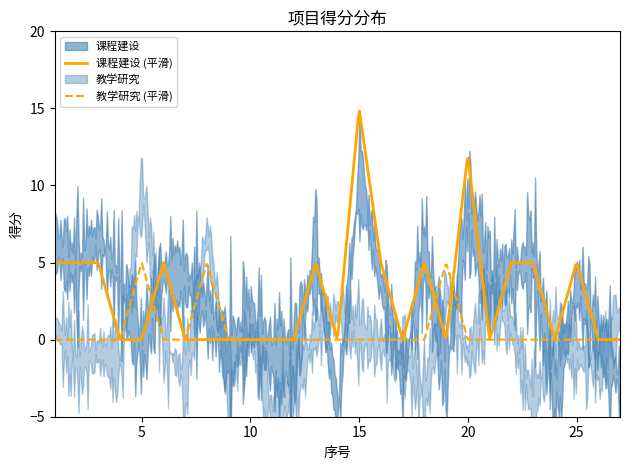

What is the maximum value shown in the chart?

15